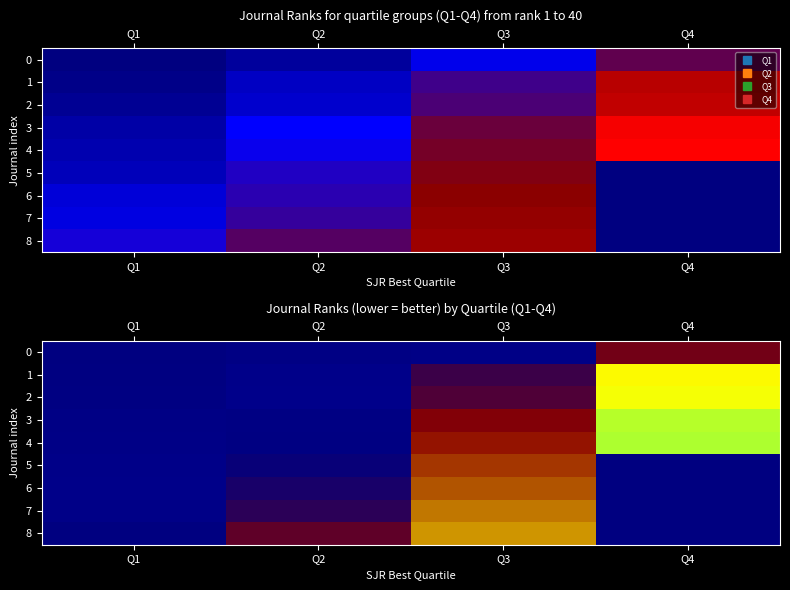

At which label does 0 first exceed 12?

Q4